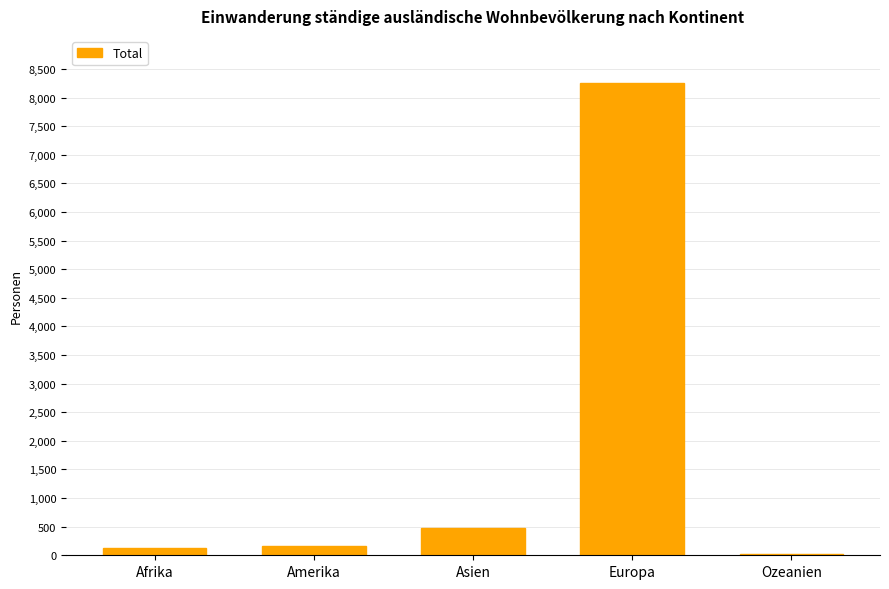

Where is the data nearest to the value 4133?

Asien